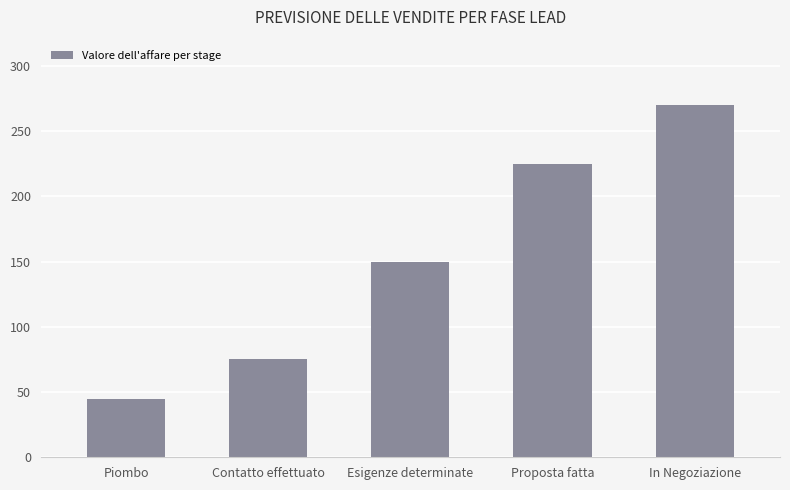

What is the ratio of the value at In Negoziazione to the value at Piombo?

6.0